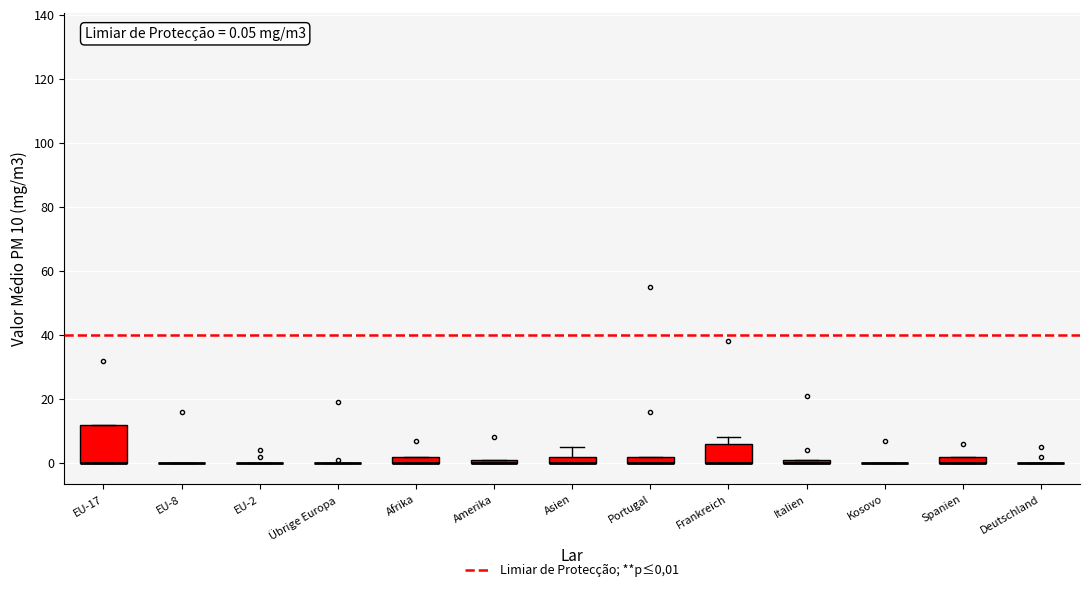

Comparing the boxes themselves (not the whiskers), which one is the tallest?

EU-17